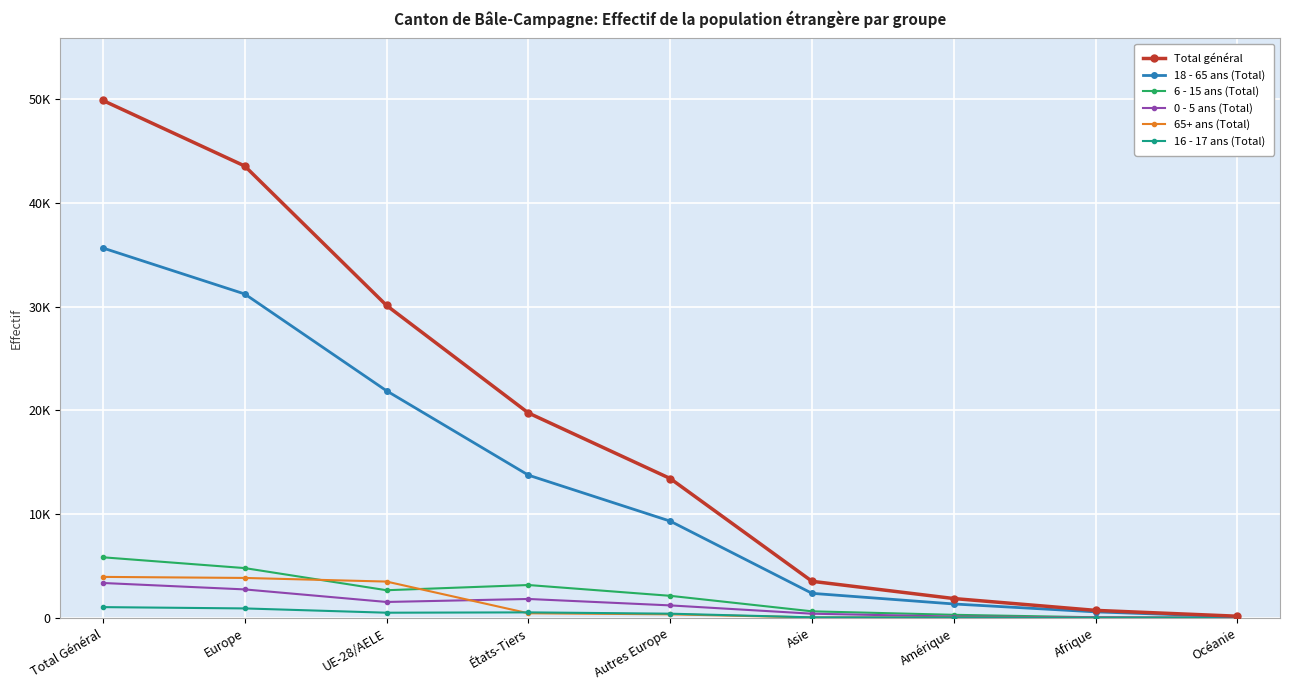

What are all the series names shown in the legend?

Total général, 18 - 65 ans (Total), 6 - 15 ans (Total), 0 - 5 ans (Total), 65+ ans (Total), 16 - 17 ans (Total)